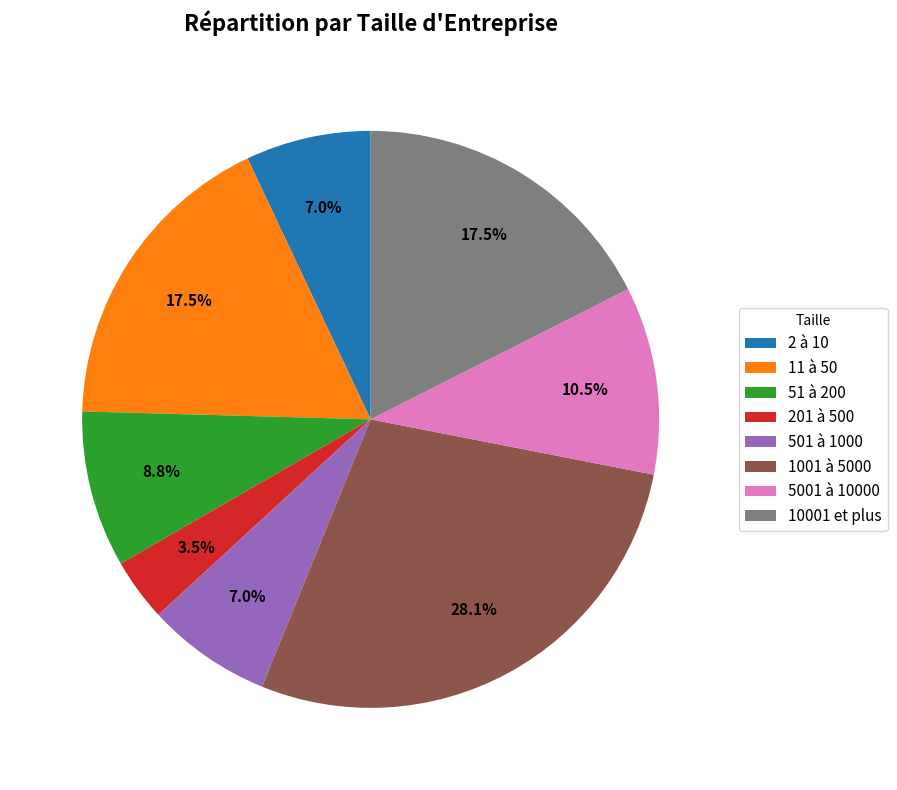

Do 201 à 500 and 11 à 50 together represent more than half of the pie?

No